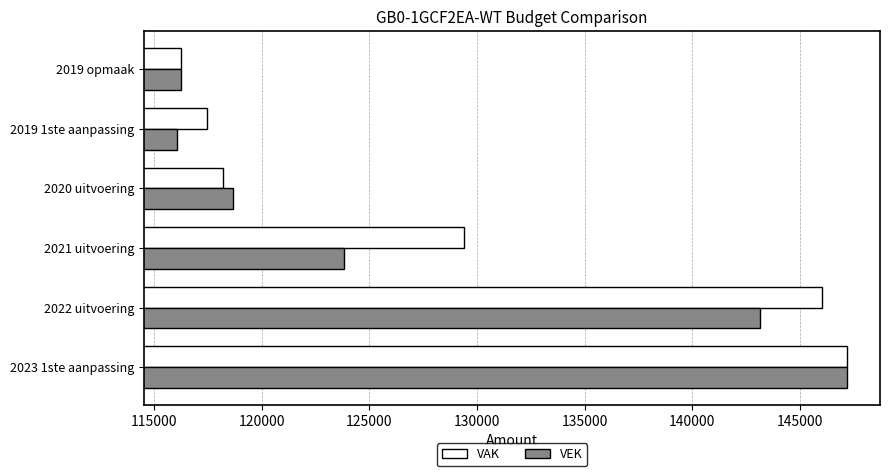

List the labels in order of VAK value, largest first.

2023 1ste aanpassing, 2022 uitvoering, 2021 uitvoering, 2020 uitvoering, 2019 1ste aanpassing, 2019 opmaak